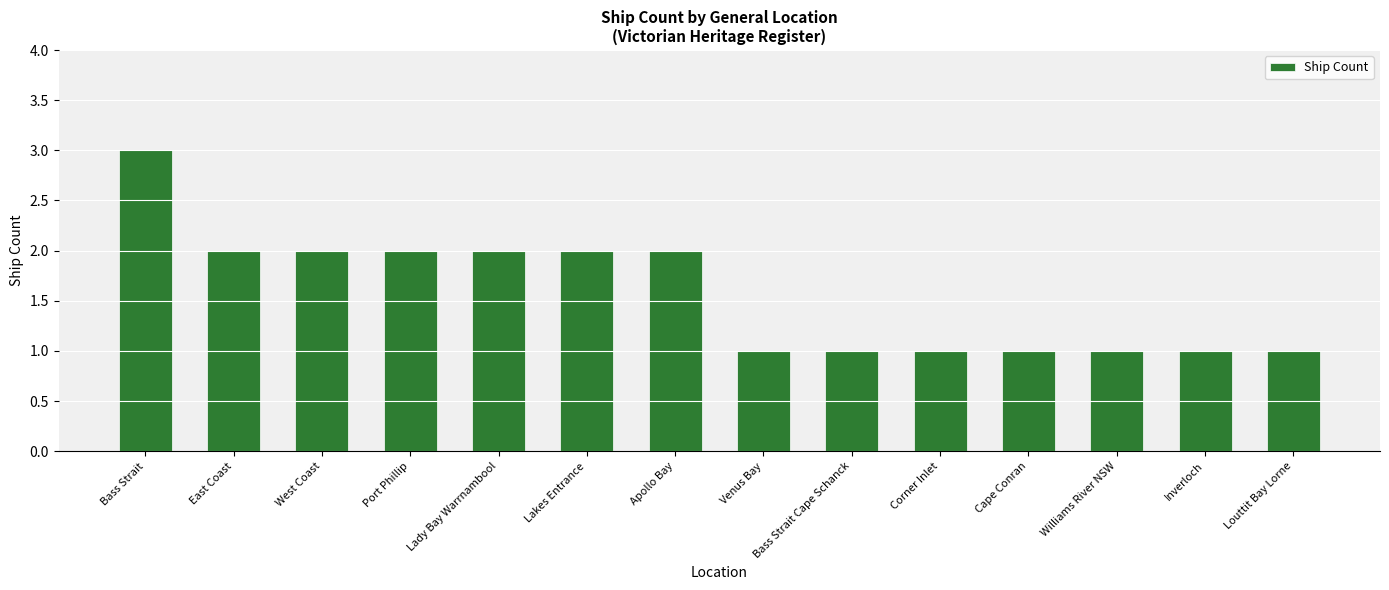

Read the value at Bass Strait.

3